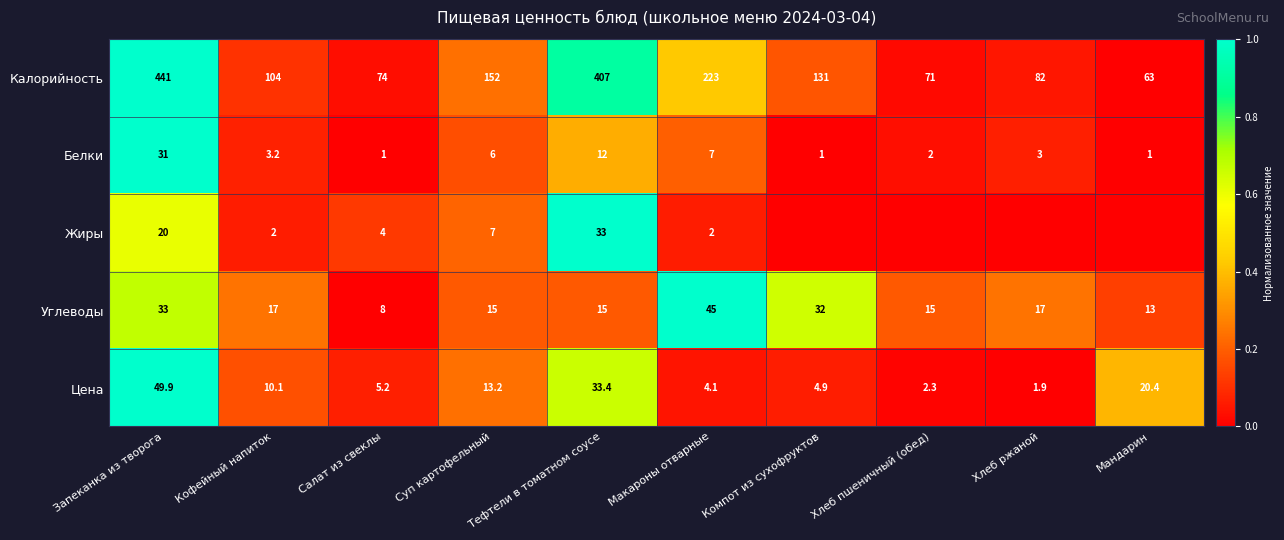

What is the sum of the Калорийность values at Компот из сухофруктов and Тефтели в томатном соусе?

538.0